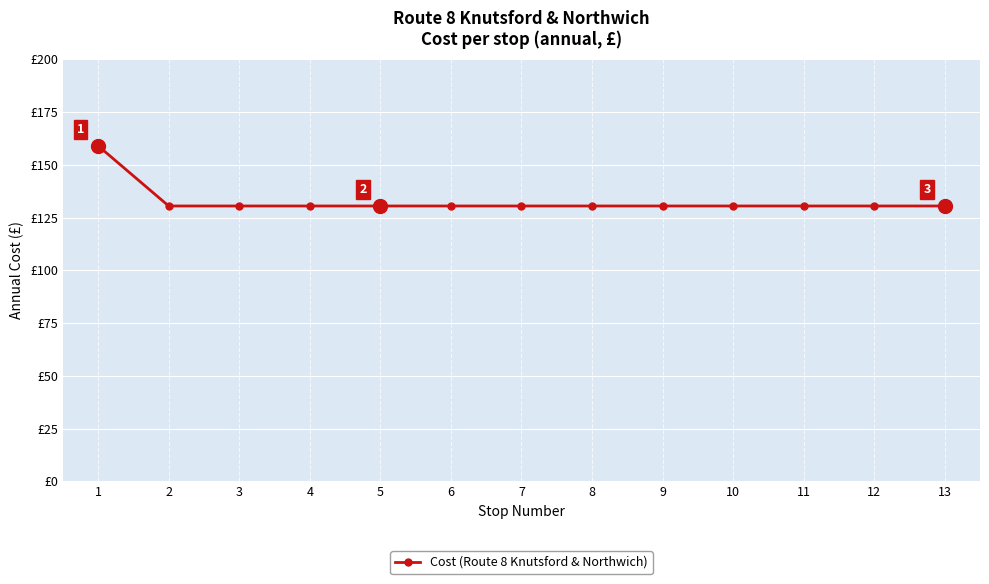

True or false: the data has more than 0 interior local peaks.

False